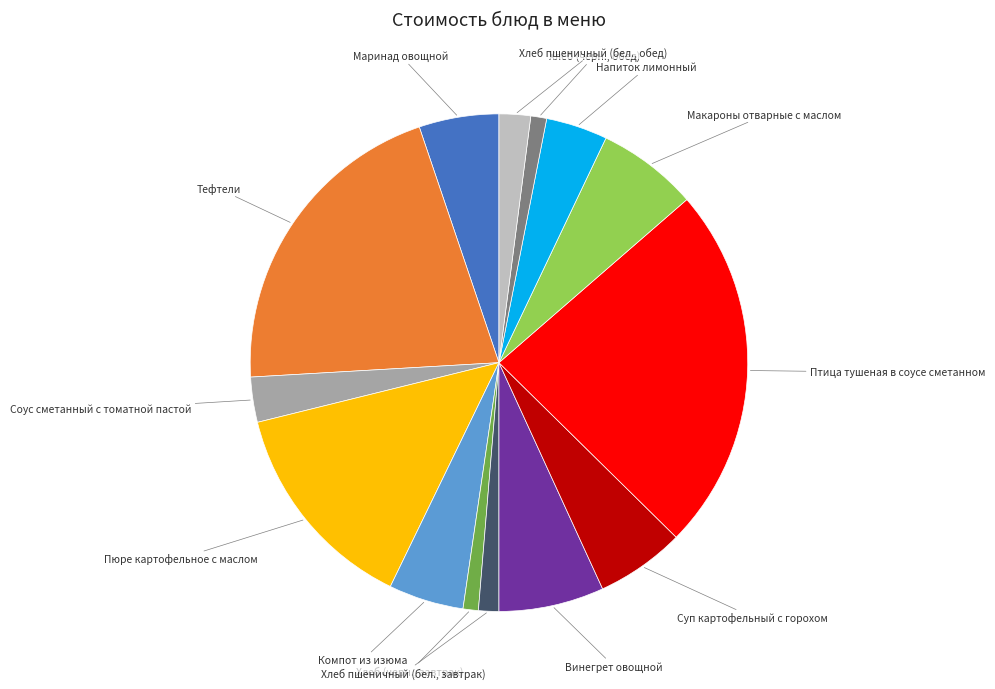

Is there a majority slice in this chart?

No